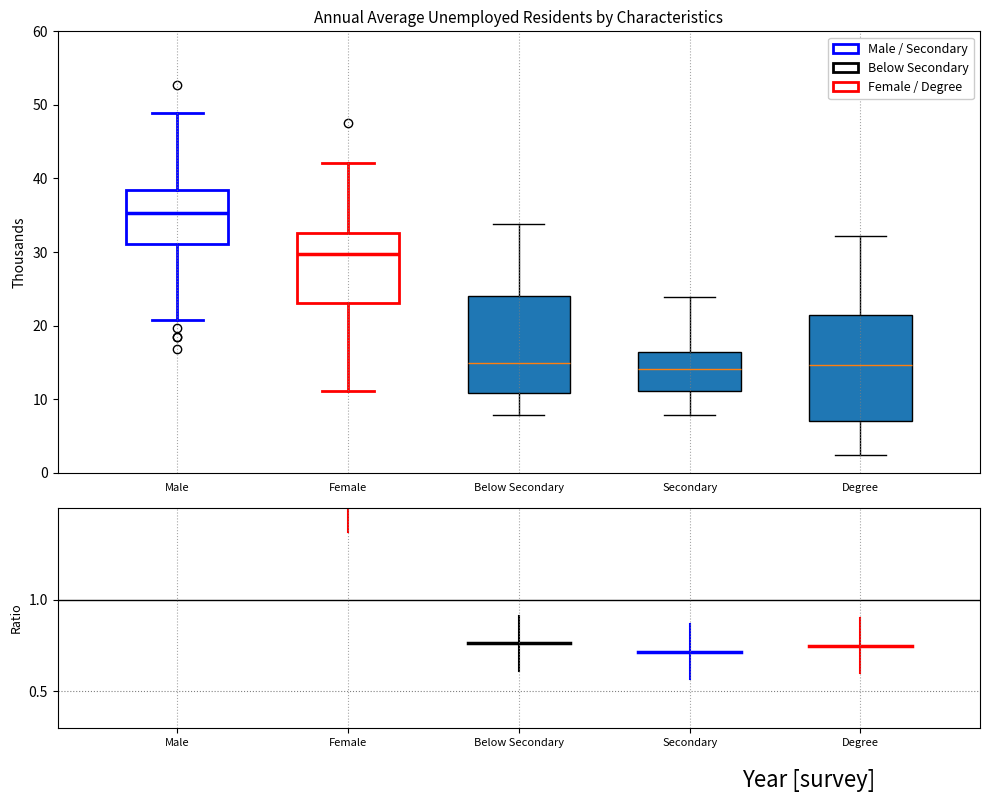

Reading left to right, transcribe this box plot: for each box, give where its median line is, the range the box spans, and where its two whiskers end, as read against the y-axis. The values are not printed on the chart, so give them approximately, as read against the axis.

Male: median 35, box 31 to 38, whiskers 21 to 49
Female: median 30, box 23 to 33, whiskers 11 to 42
Below Secondary: median 15, box 11 to 24, whiskers 8 to 34
Secondary: median 14, box 11 to 16, whiskers 8 to 24
Degree: median 15, box 7 to 22, whiskers 2 to 32